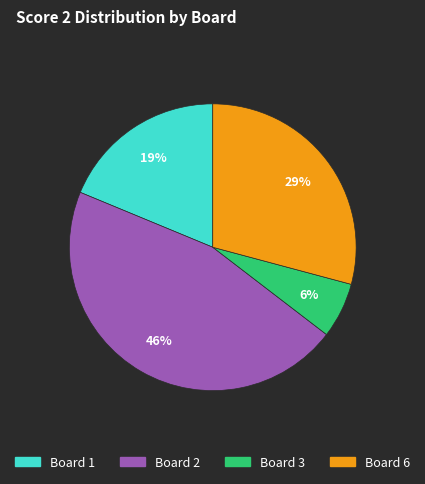

To the nearest percent, what is the average slice percentage?

25%